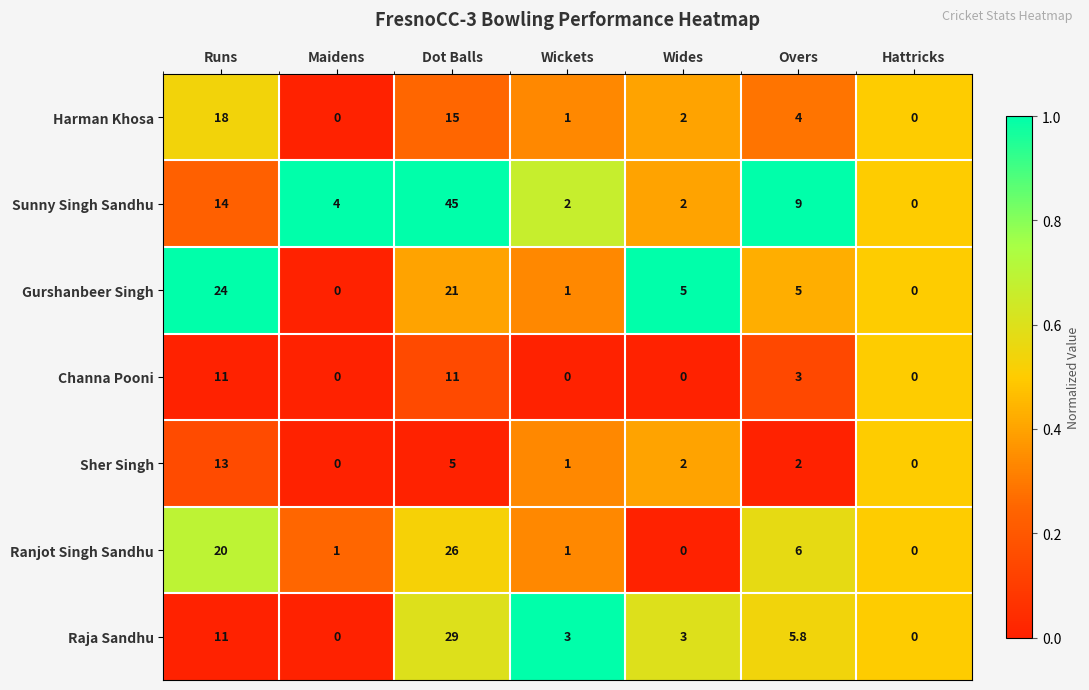

Rank the series at Overs from lowest to highest value.

Sher Singh, Channa Pooni, Harman Khosa, Gurshanbeer Singh, Raja Sandhu, Ranjot Singh Sandhu, Sunny Singh Sandhu